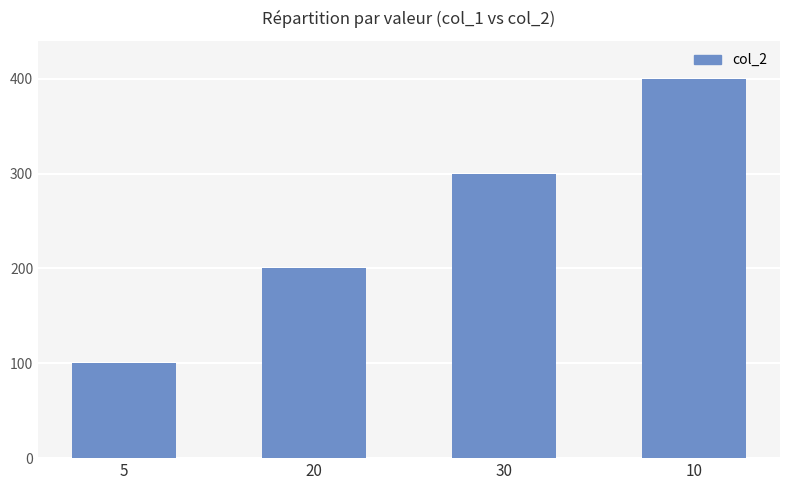

What is the value of the 1st bar from the left?

100